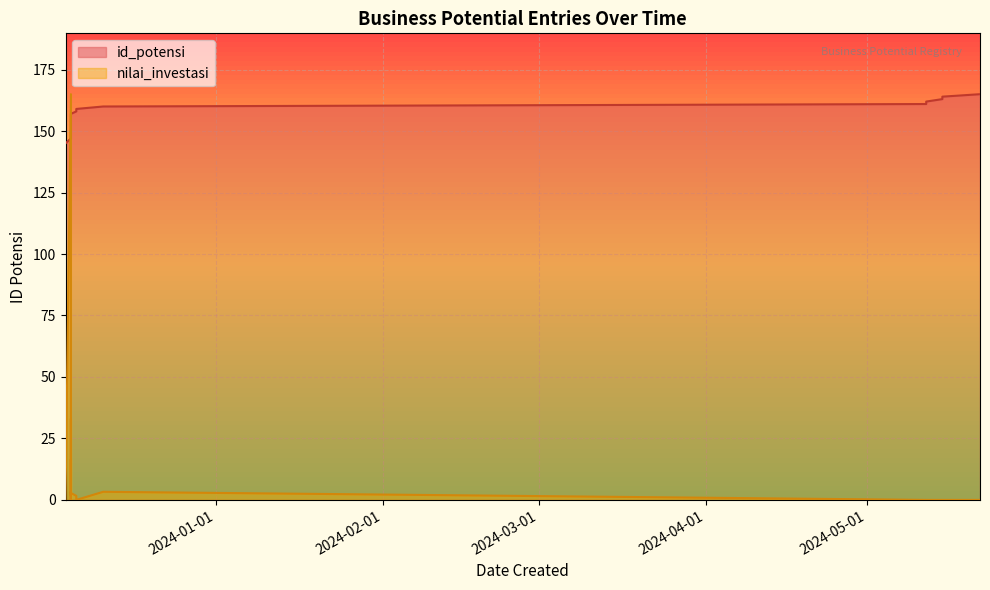

How many values exceed 156?

9